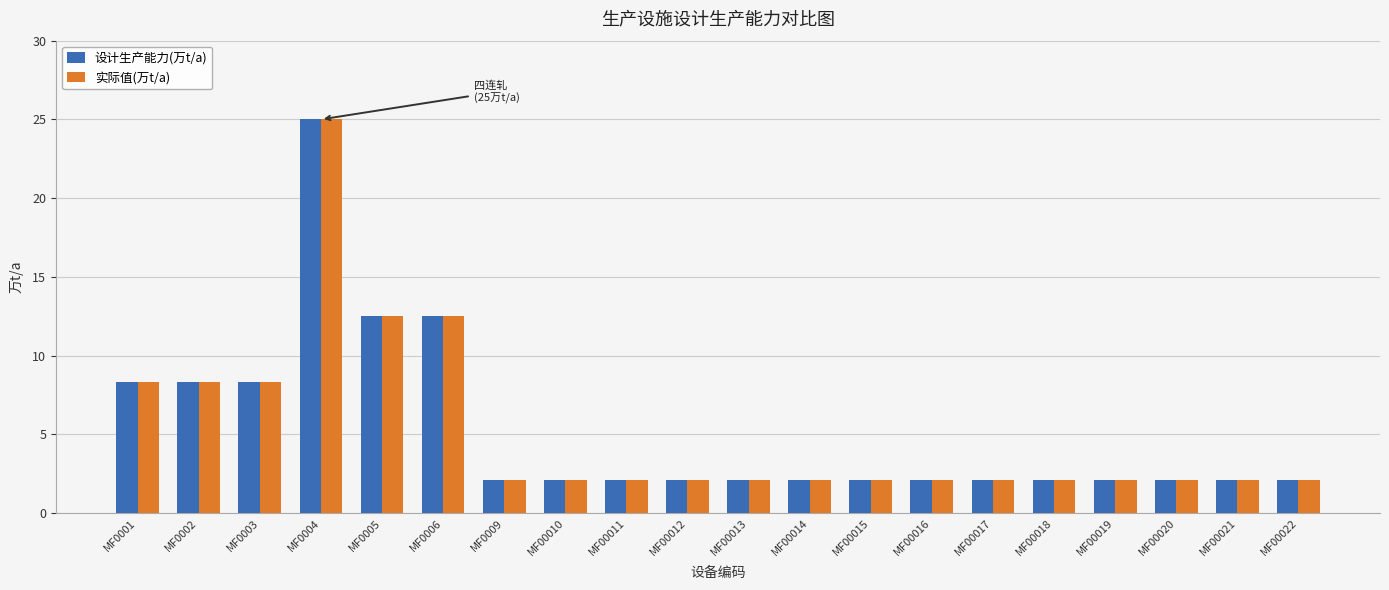

Reading left to right, what are all the values shown in this chart?

设计生产能力(万t/a): MF0001=8.3	MF0002=8.3	MF0003=8.3	MF0004=25.0	MF0005=12.5	MF0006=12.5	MF0009=2.1	MF00010=2.1	MF00011=2.1	MF00012=2.1	MF00013=2.1	MF00014=2.1	MF00015=2.1	MF00016=2.1	MF00017=2.1	MF00018=2.1	MF00019=2.1	MF00020=2.1	MF00021=2.1	MF00022=2.1
实际值(万t/a): MF0001=8.3	MF0002=8.3	MF0003=8.3	MF0004=25.0	MF0005=12.5	MF0006=12.5	MF0009=2.1	MF00010=2.1	MF00011=2.1	MF00012=2.1	MF00013=2.1	MF00014=2.1	MF00015=2.1	MF00016=2.1	MF00017=2.1	MF00018=2.1	MF00019=2.1	MF00020=2.1	MF00021=2.1	MF00022=2.1